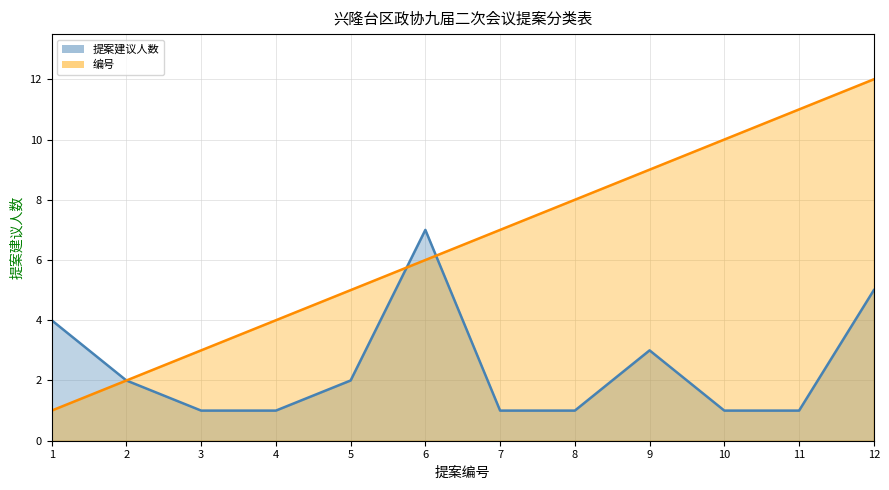

Where is 编号 nearest to the value 6?

6